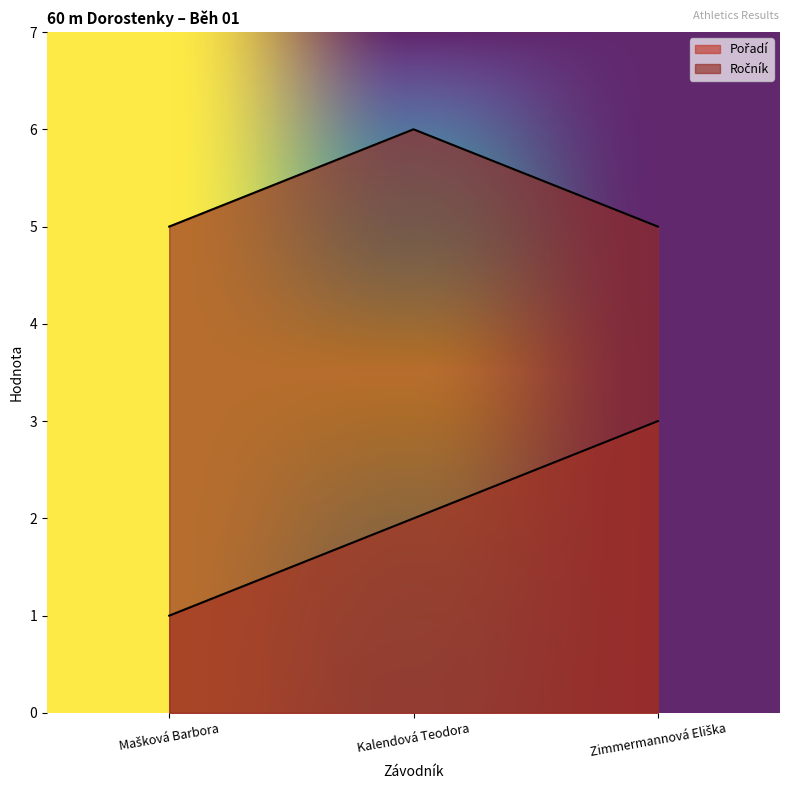

What position from the left is Mašková Barbora?

1